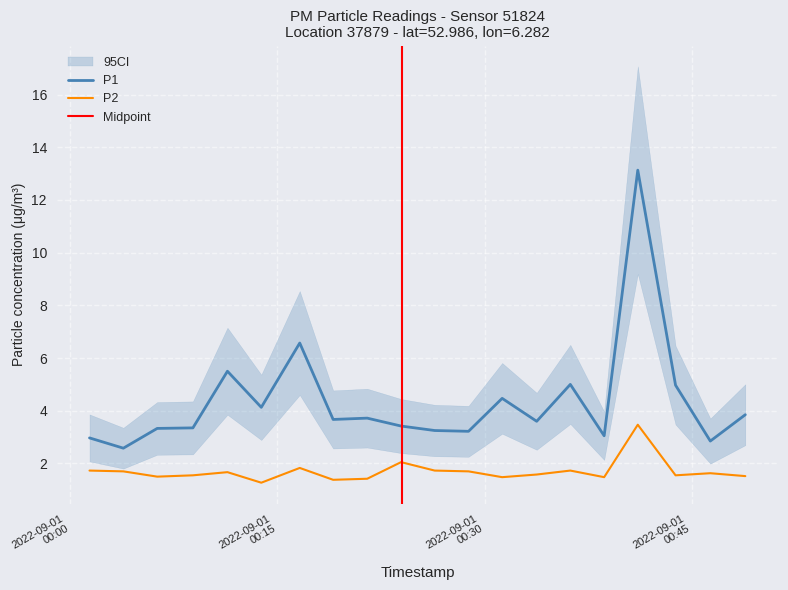

True or false: P2 and P1 intersect in this chart.

False